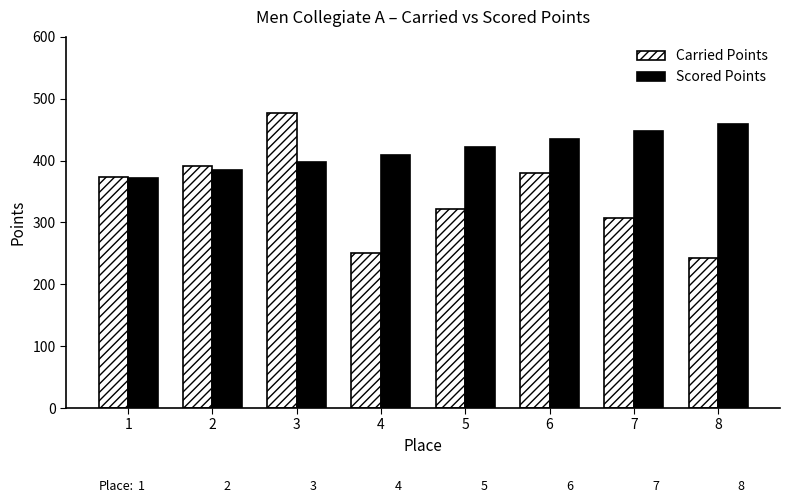

What is the difference between the highest and lowest values at 8?

217.5